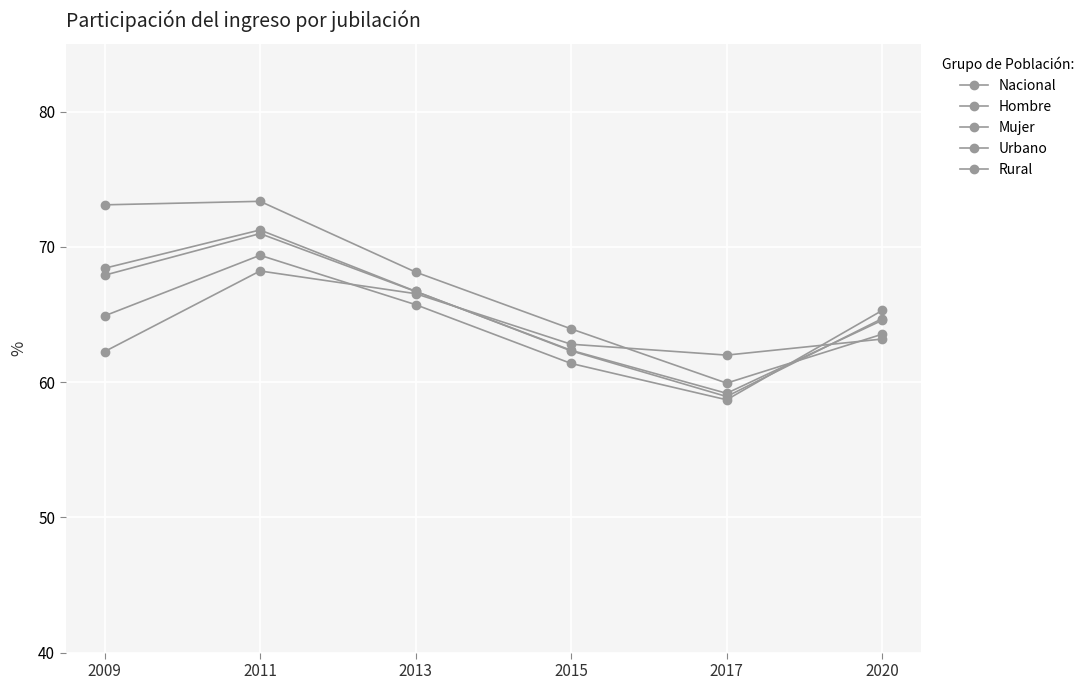

What is the value of the Hombre point at the 4th from the left?

61.4